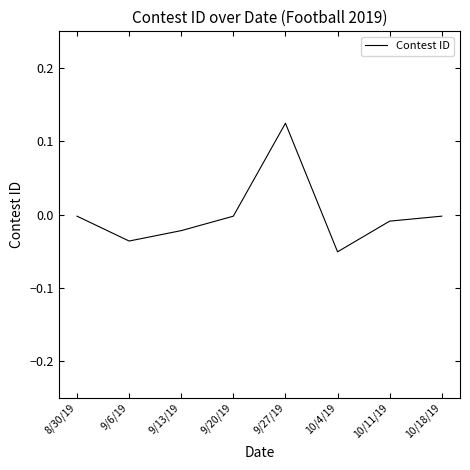

Which category has the lowest value across all series?

10/4/19